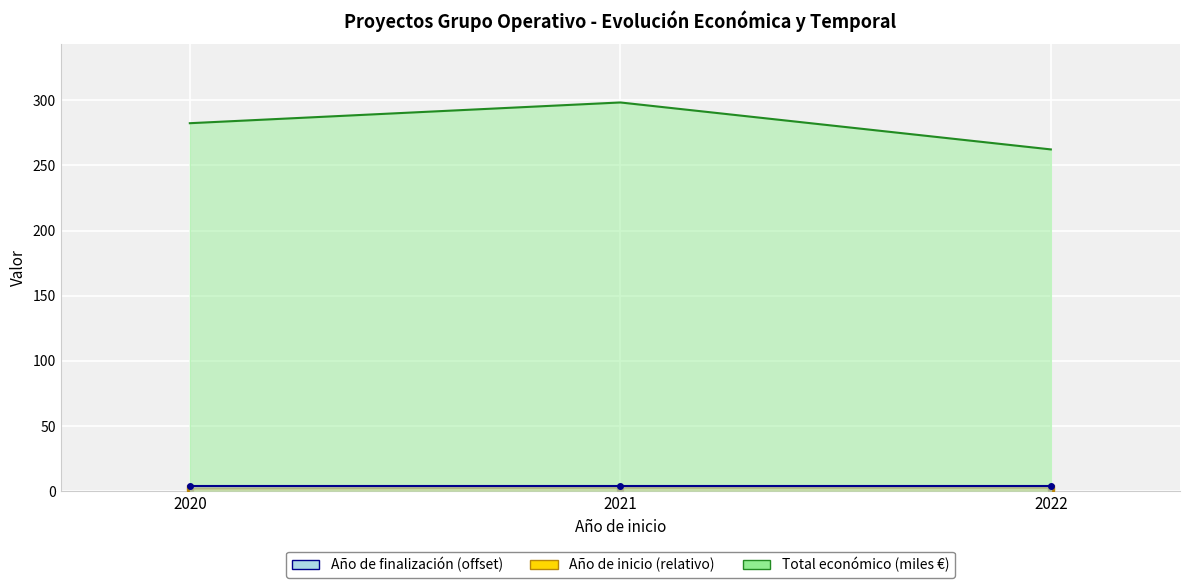

Rank the series by their maximum value, from lowest to highest.

Año de inicio (relativo), Año de finalización (offset), Total económico (miles €)